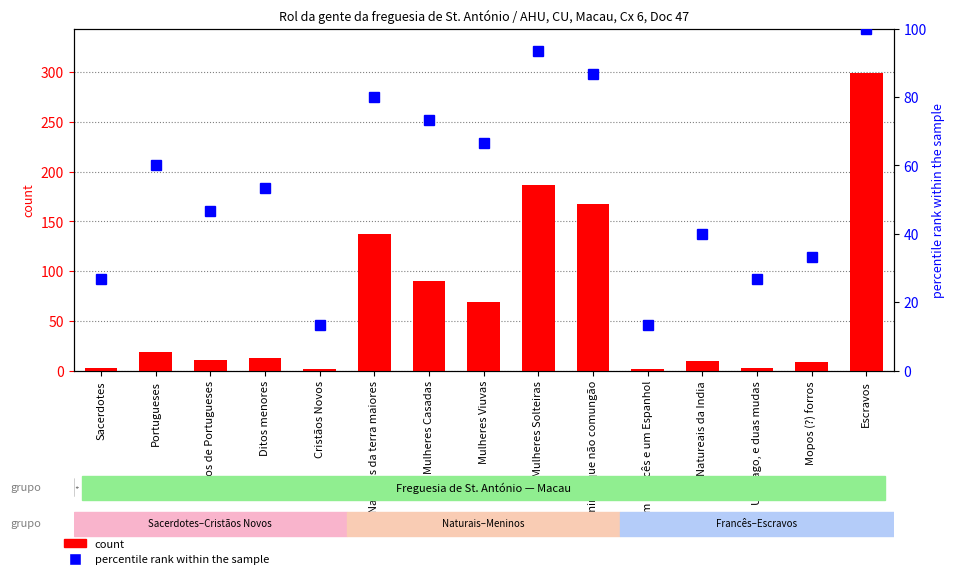

What is the difference between the count values at Mulheres Solteiras and Mulheres Viuvas?

118.0